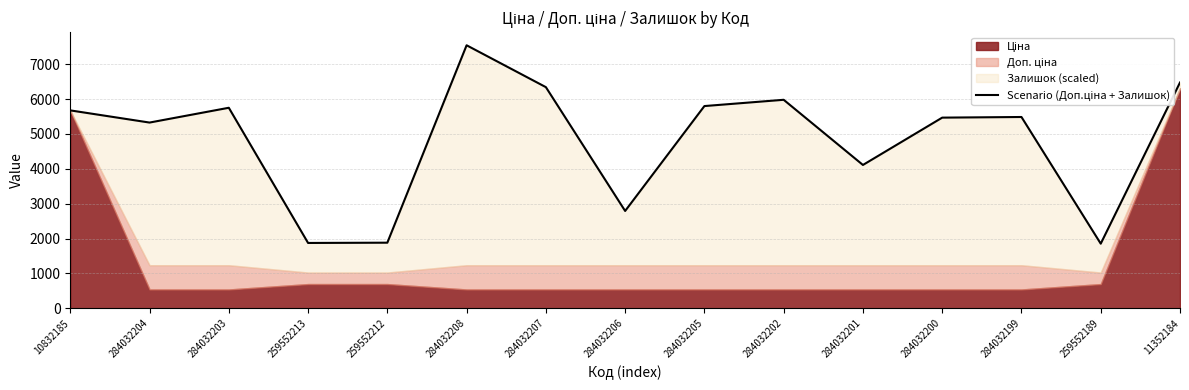

What is the difference between the second highest and second lowest values?

4602.6